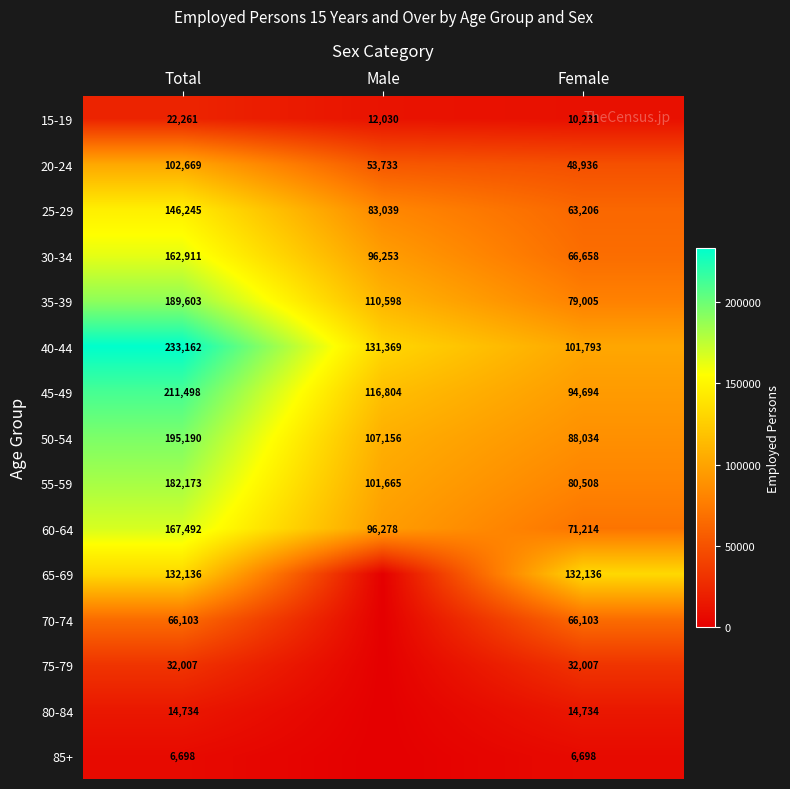

True or false: 40-44 has a value of 131369 at Male.

True